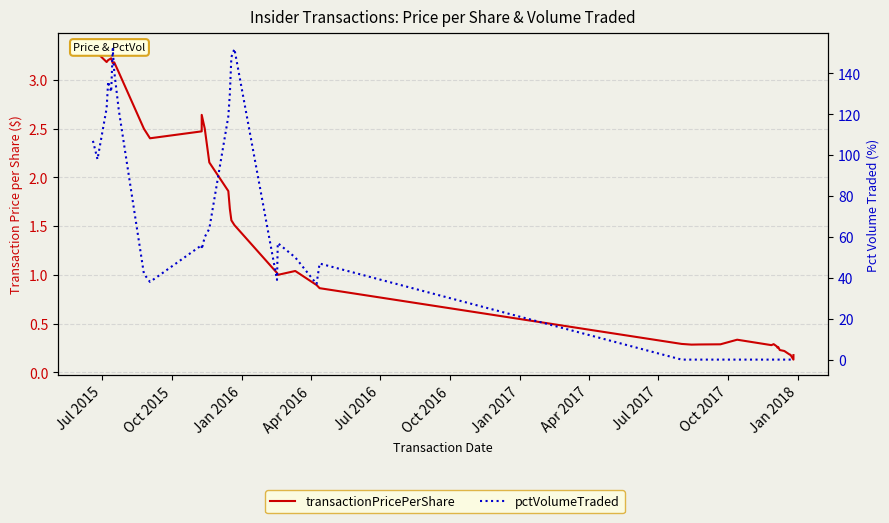

In pctVolumeTraded, how many points are higher than both neighbors (excluding endpoints)?

5